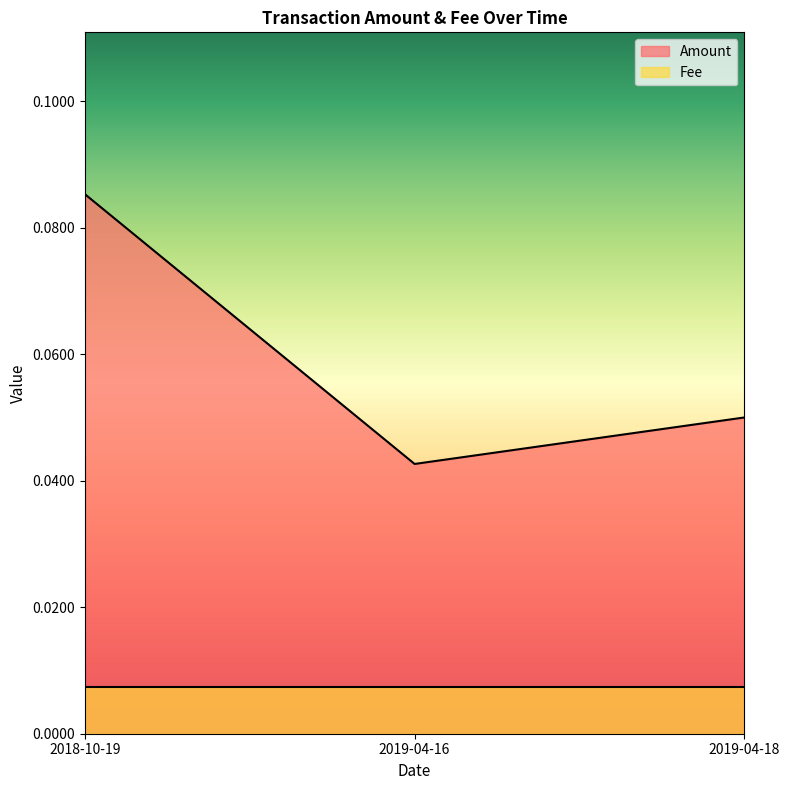

What is the greatest value displayed?

0.1